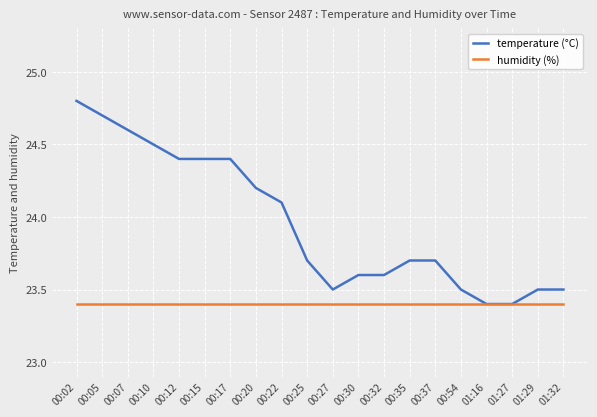

Which series changed the most between 00:12 and 01:27?

temperature (°C)